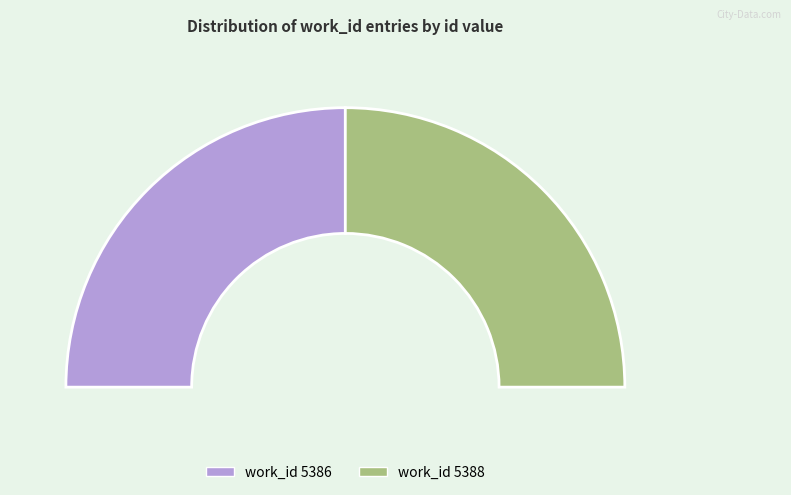

Which category has the biggest portion of the pie?

5388